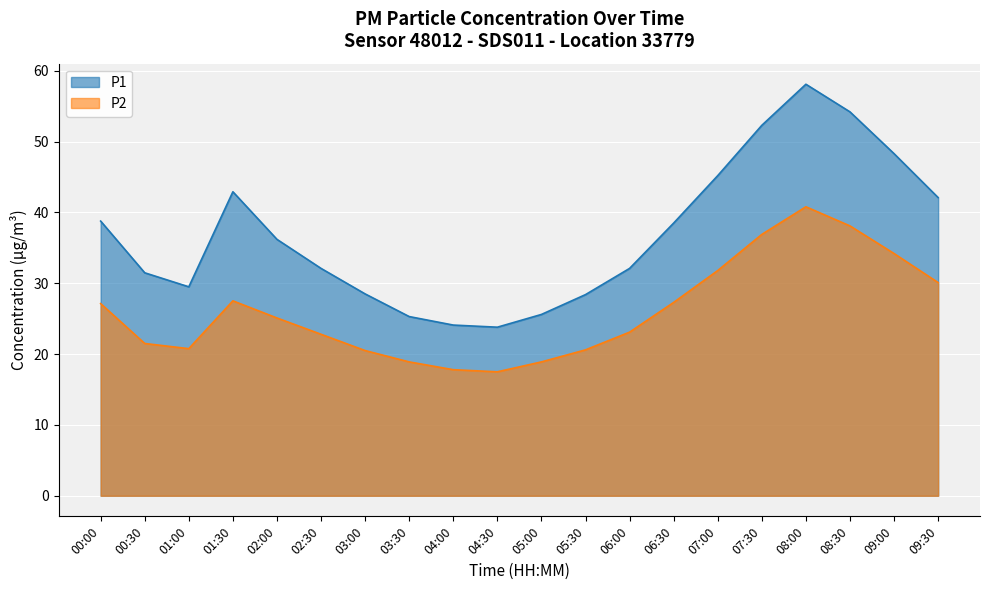

True or false: P2 and P1 cross at least once.

False